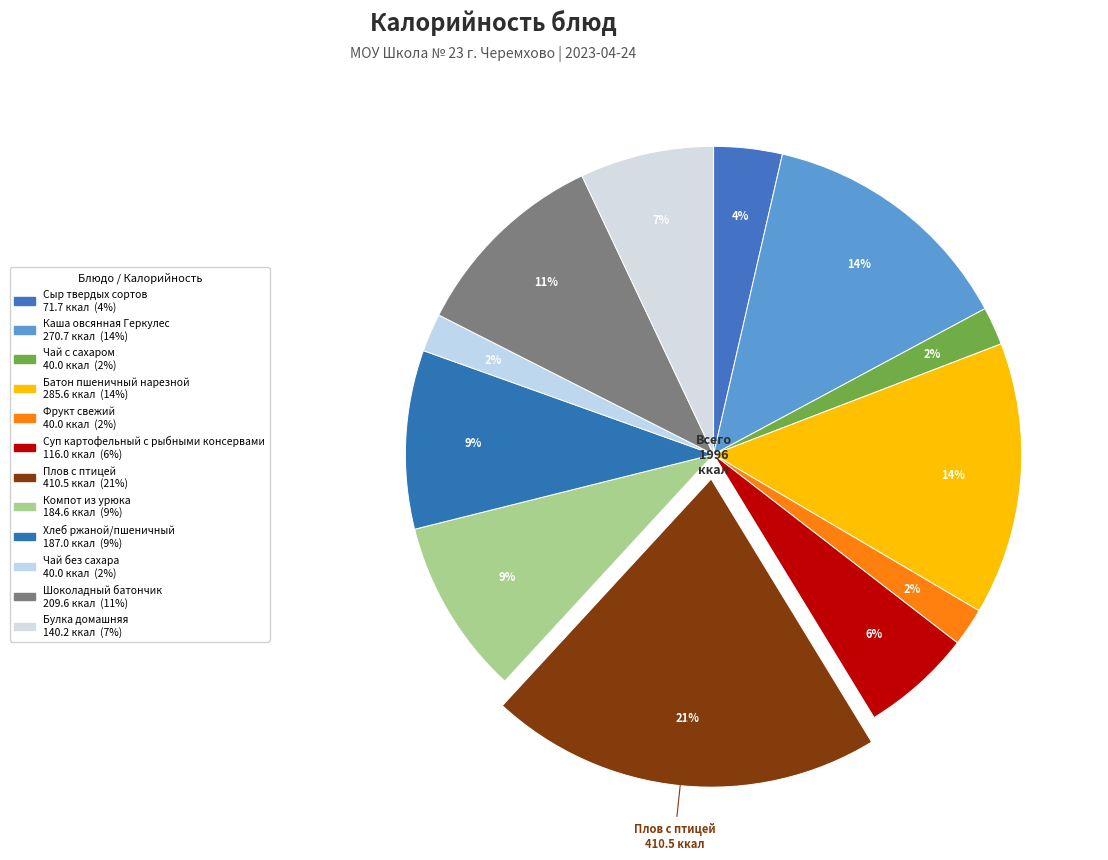

Which category has the biggest portion of the pie?

Плов с птицей